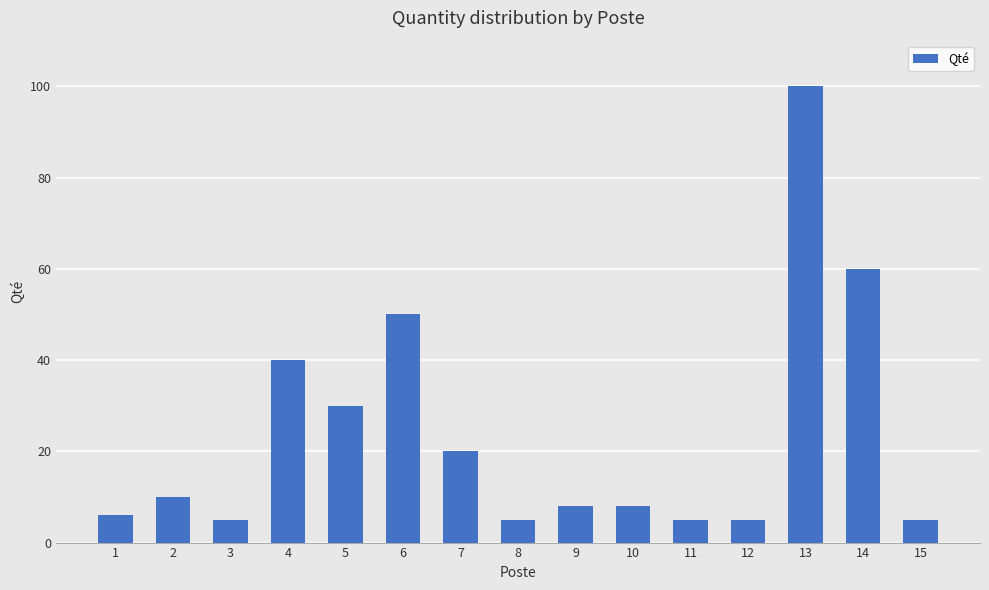

At which label does the data first exceed 8?

2